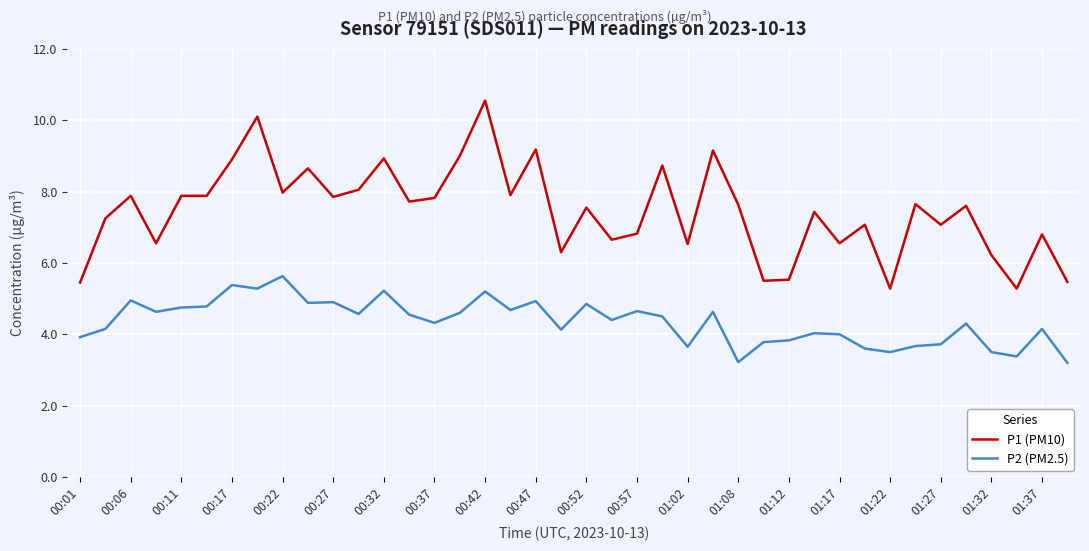

What are all the series names shown in the legend?

P1 (PM10), P2 (PM2.5)